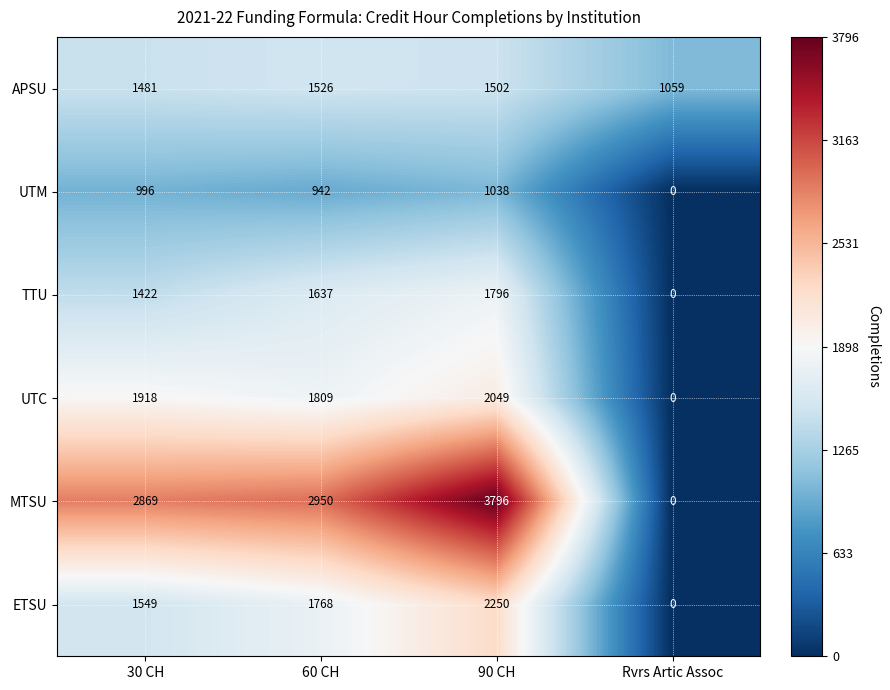

Rank the series by their maximum value, from highest to lowest.

MTSU, ETSU, UTC, TTU, APSU, UTM